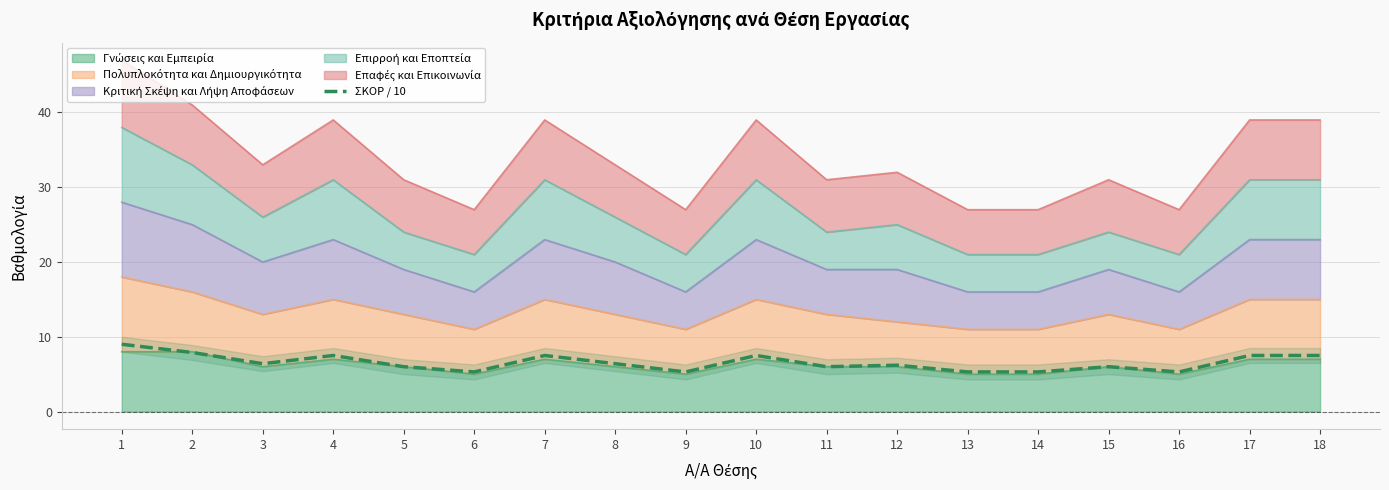

The value at 5 is 8.1. True or false?

False